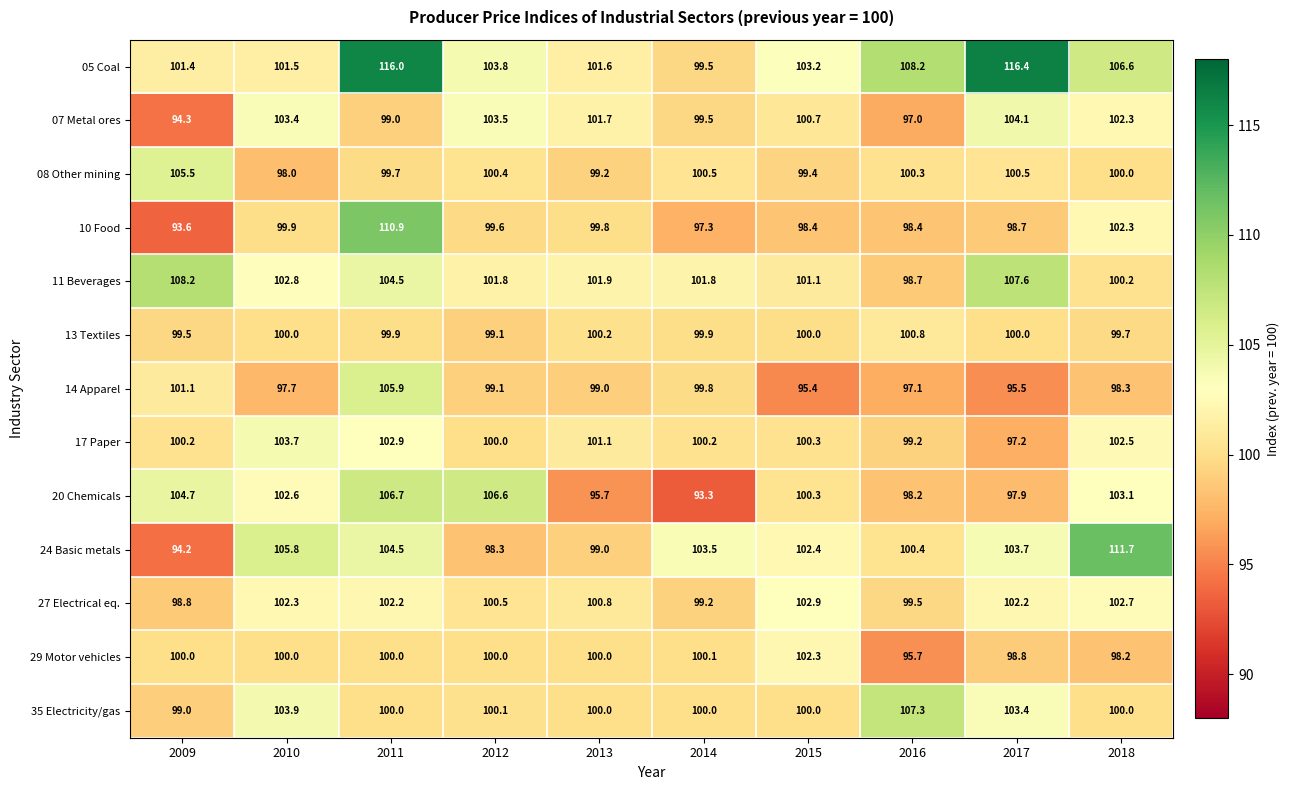

What is the minimum value shown in the chart?

93.3